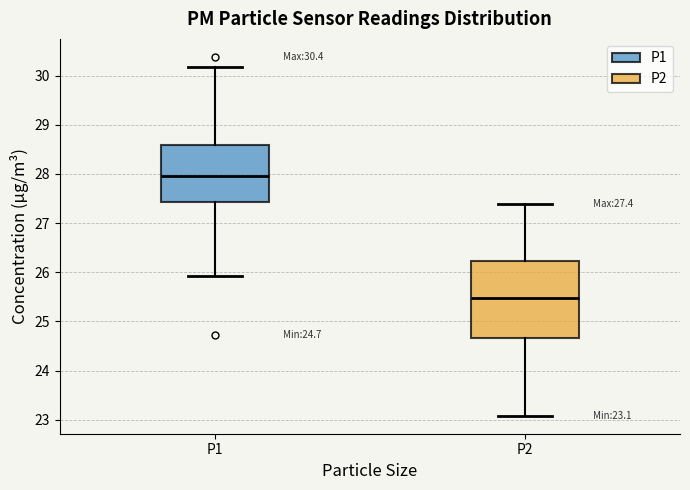

Which box has the highest median line?

P1